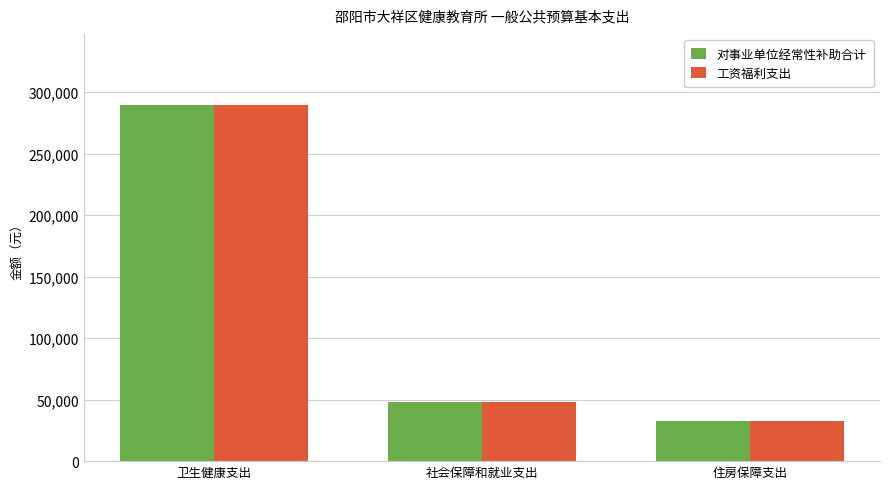

Where is 工资福利支出 nearest to the value 160936?

社会保障和就业支出